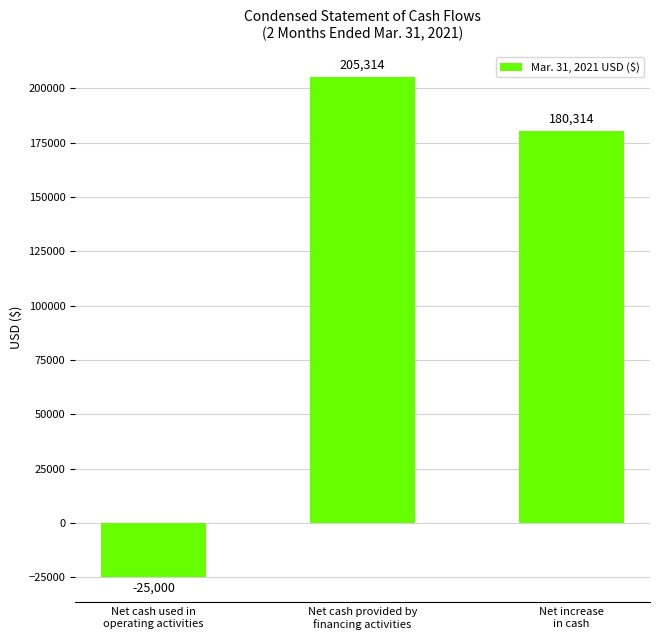

What is the greatest value displayed?

205314